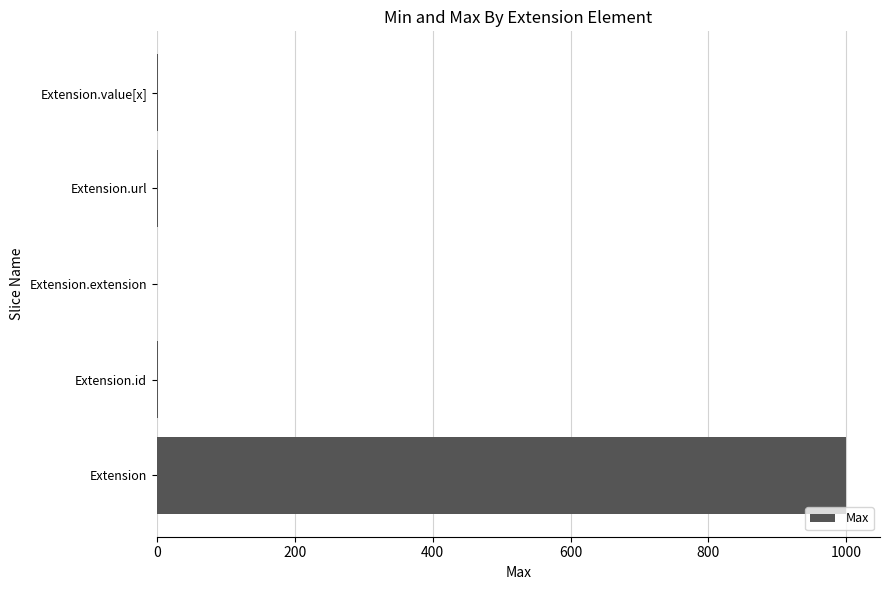

Count the number of categories in the chart.

5